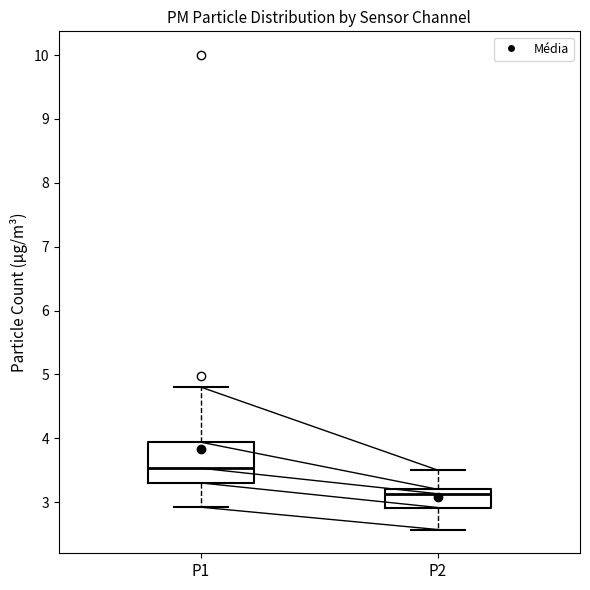

Where does the median line of the box for P2 sit on the y-axis? The values are not printed on the chart, so give them approximately, as read against the axis.

3.1